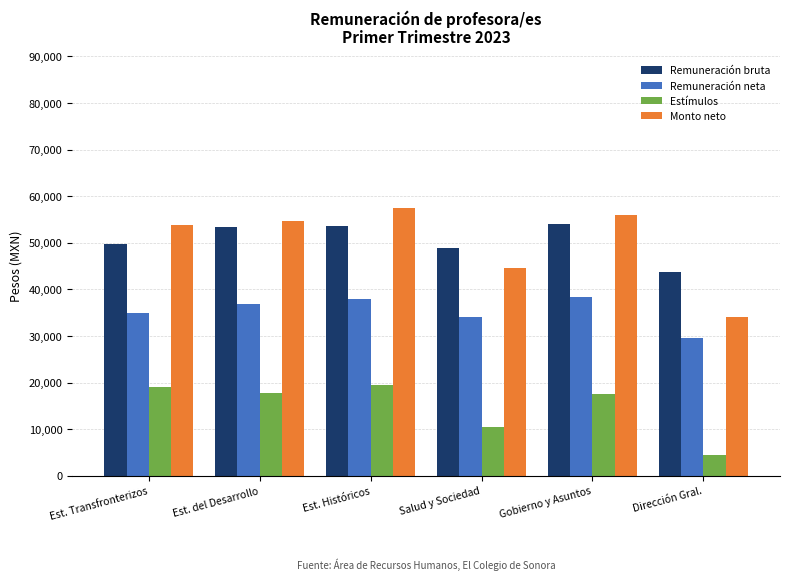

What is the approximate value of Monto neto at Salud y Sociedad?

44641.7